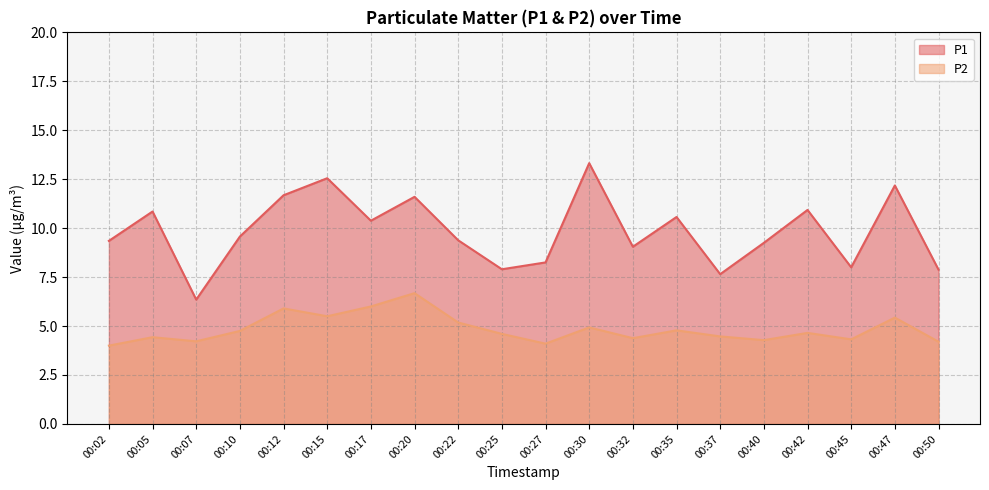

List the labels in order of P2 value, smallest first.

00:02, 00:27, 00:50, 00:07, 00:40, 00:45, 00:32, 00:05, 00:37, 00:25, 00:42, 00:10, 00:35, 00:30, 00:22, 00:47, 00:15, 00:12, 00:17, 00:20